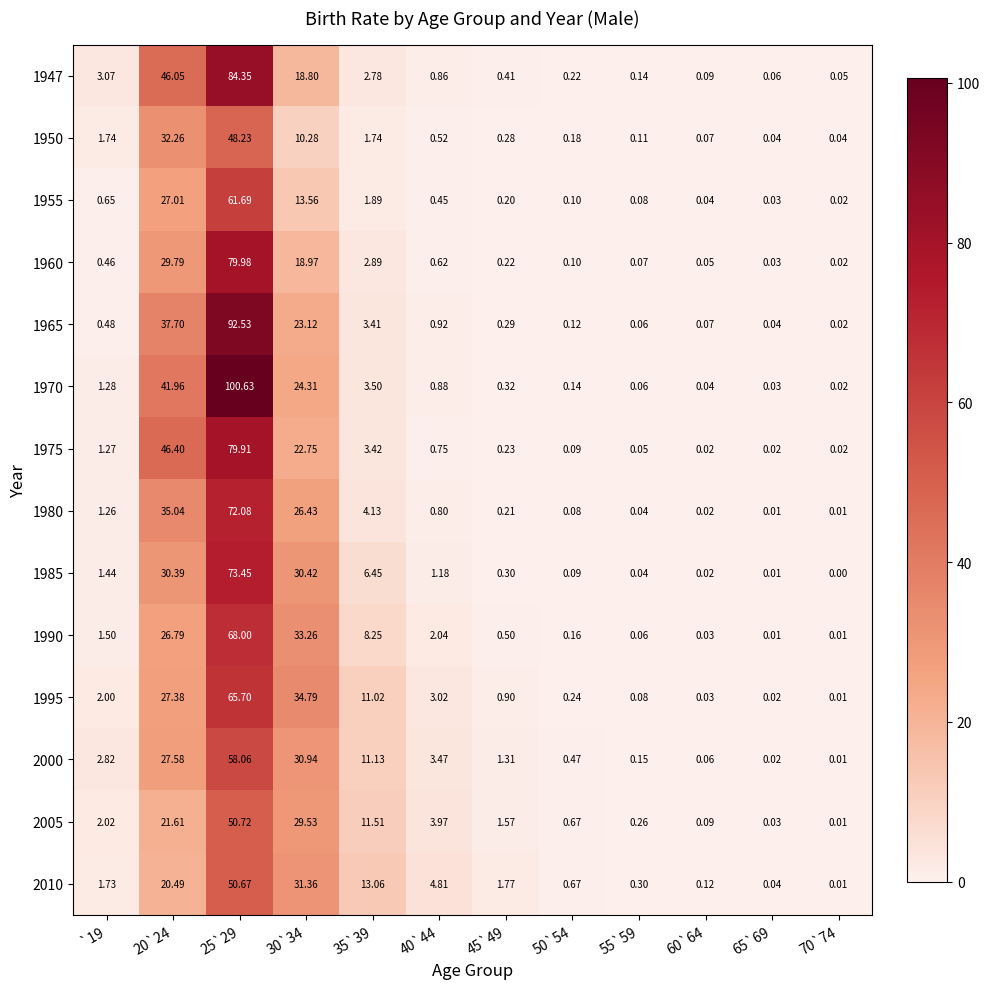

Is the value of 1955 at 25`29 greater than the value of 1995 at 30`34?

Yes